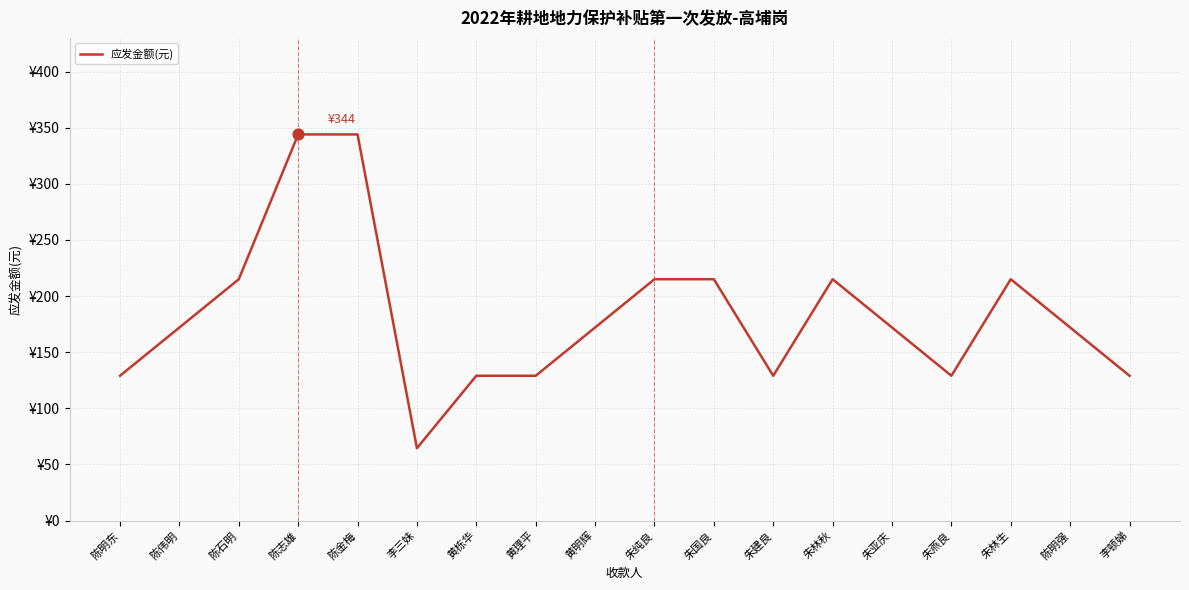

Between 朱林生 and 朱燕良, which is larger?

朱林生